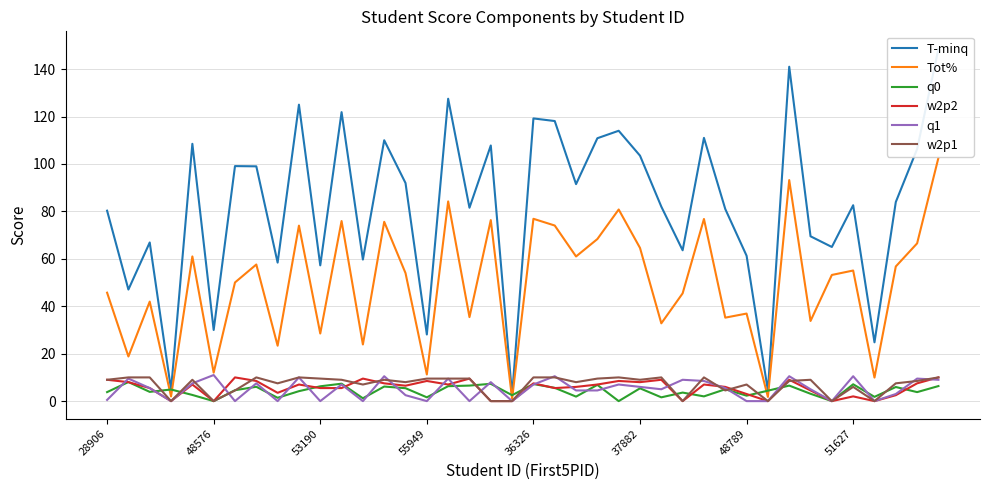

True or false: q1 and Tot% cross at least once.

False